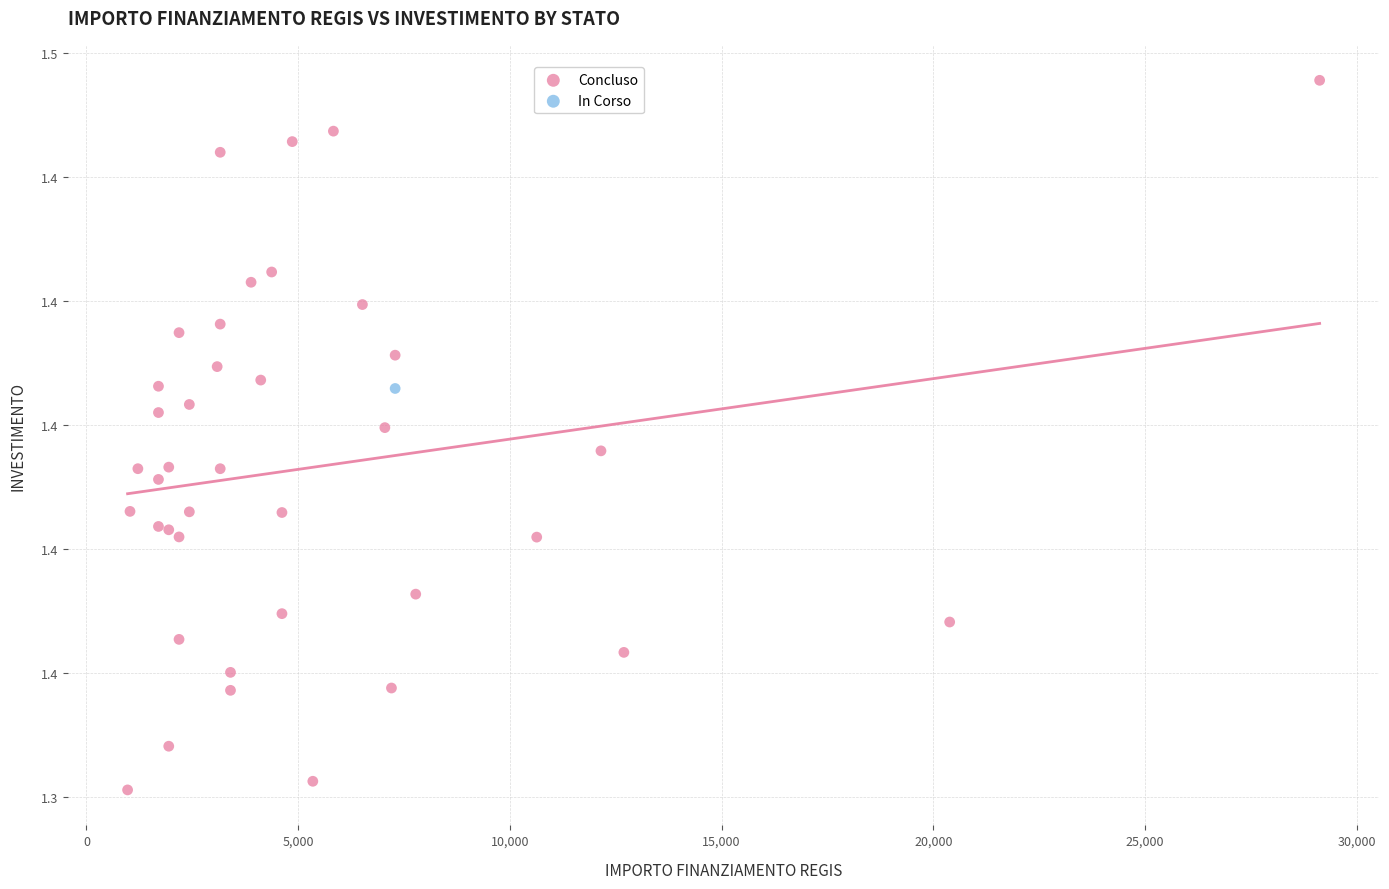

What are all the series names shown in the legend?

Concluso, In Corso